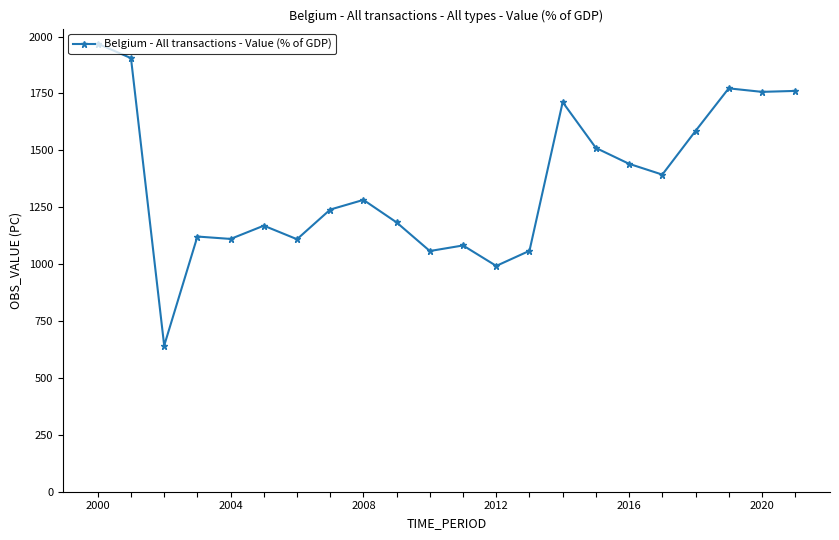

What is the greatest value displayed?

1968.7